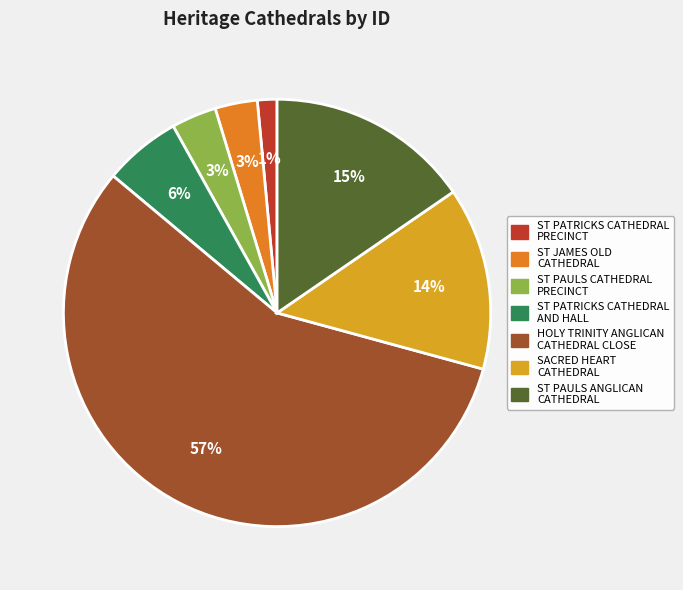

Which category has the smallest portion of the pie?

ST PATRICKS CATHEDRAL PRECINCT